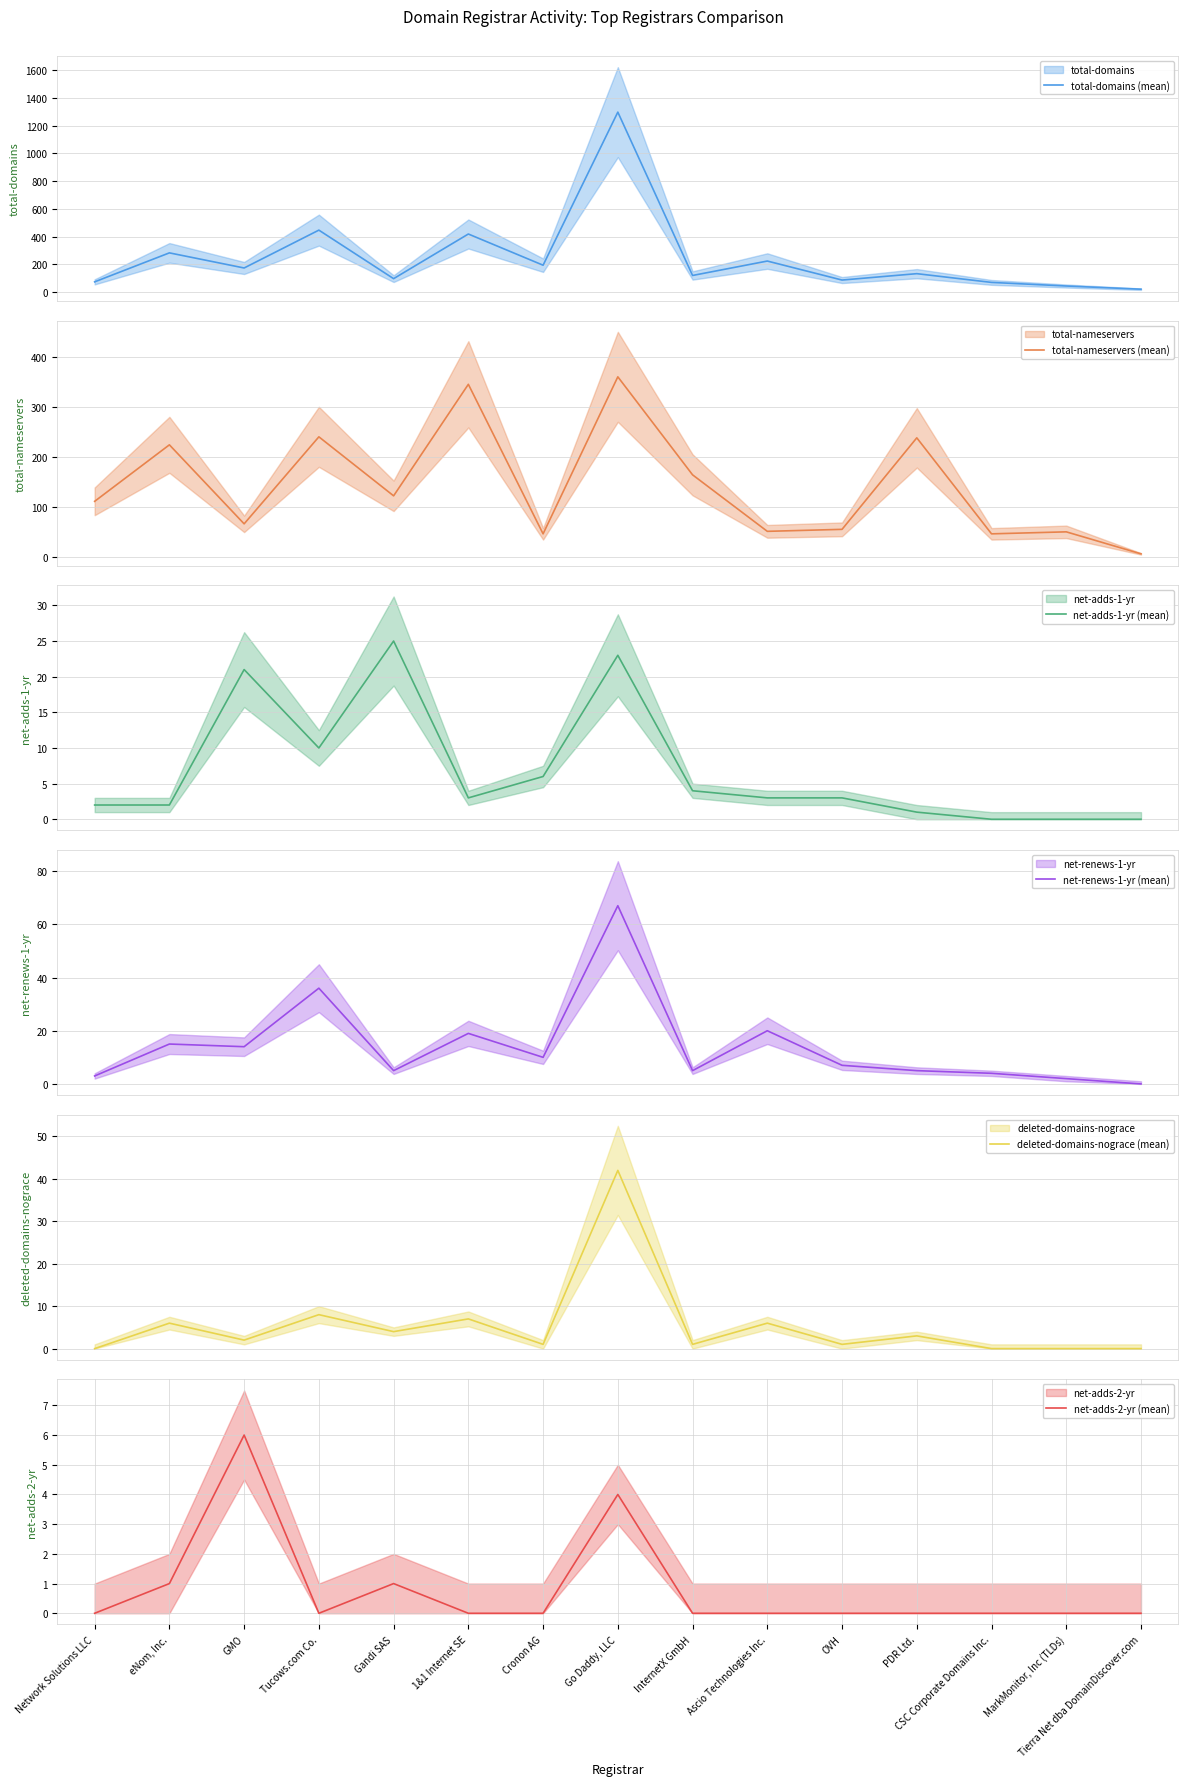

True or false: net-adds-1-yr (mean) and deleted-domains-nograce (mean) intersect in this chart.

True